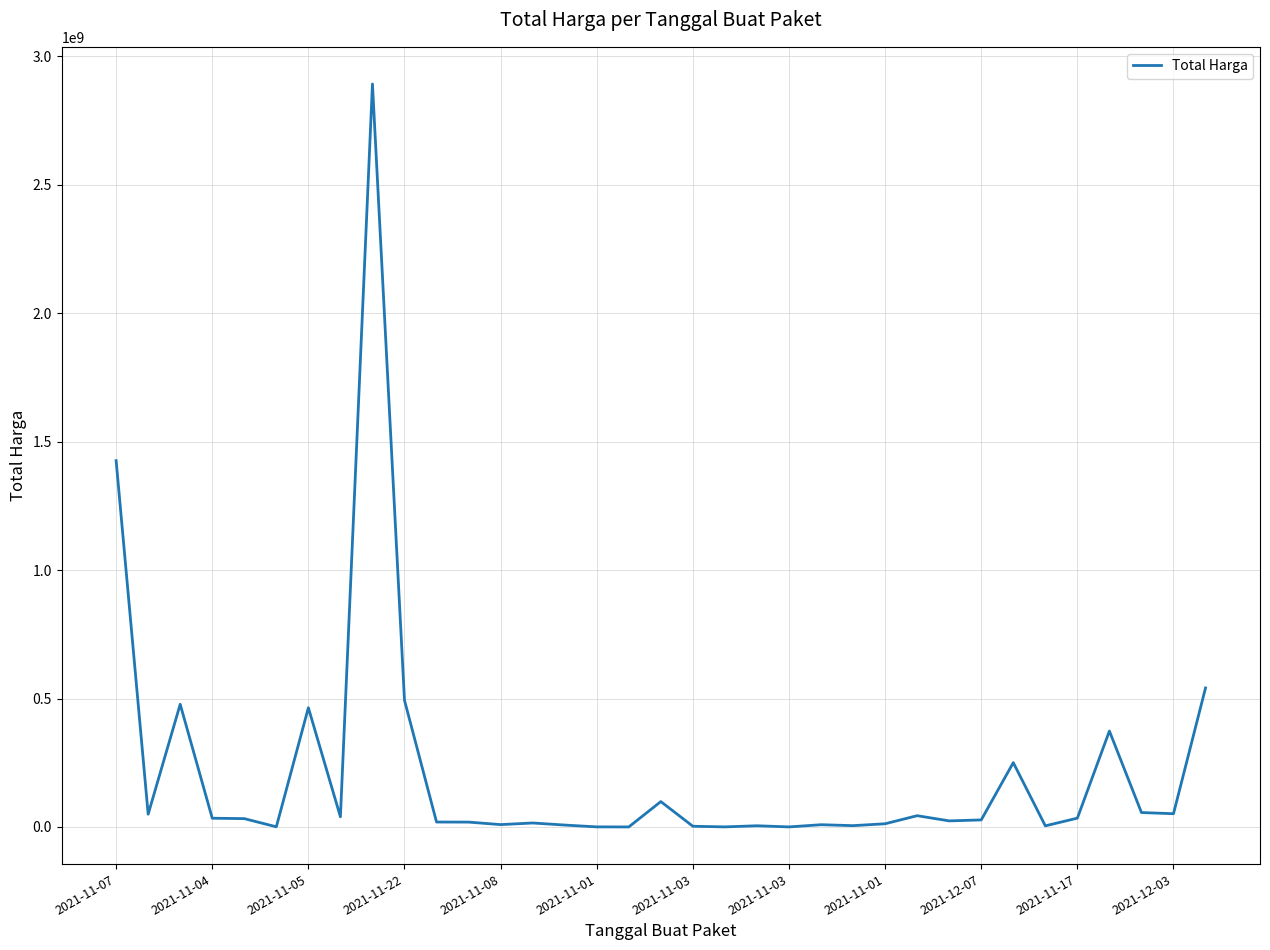

What is the difference between the maximum and minimum values?

2892044000